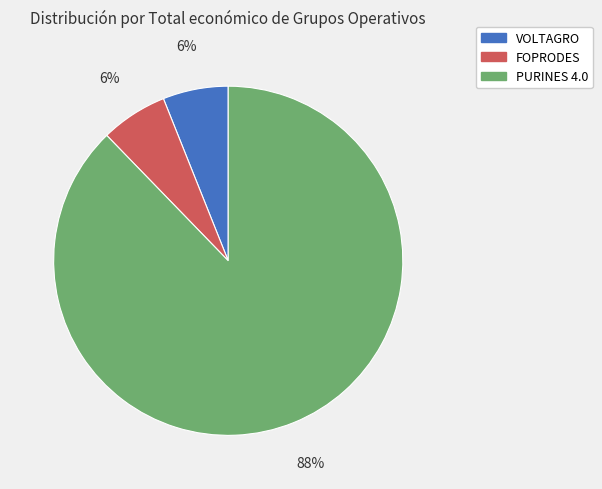

Does PURINES 4.0 account for over 50% of the chart?

Yes